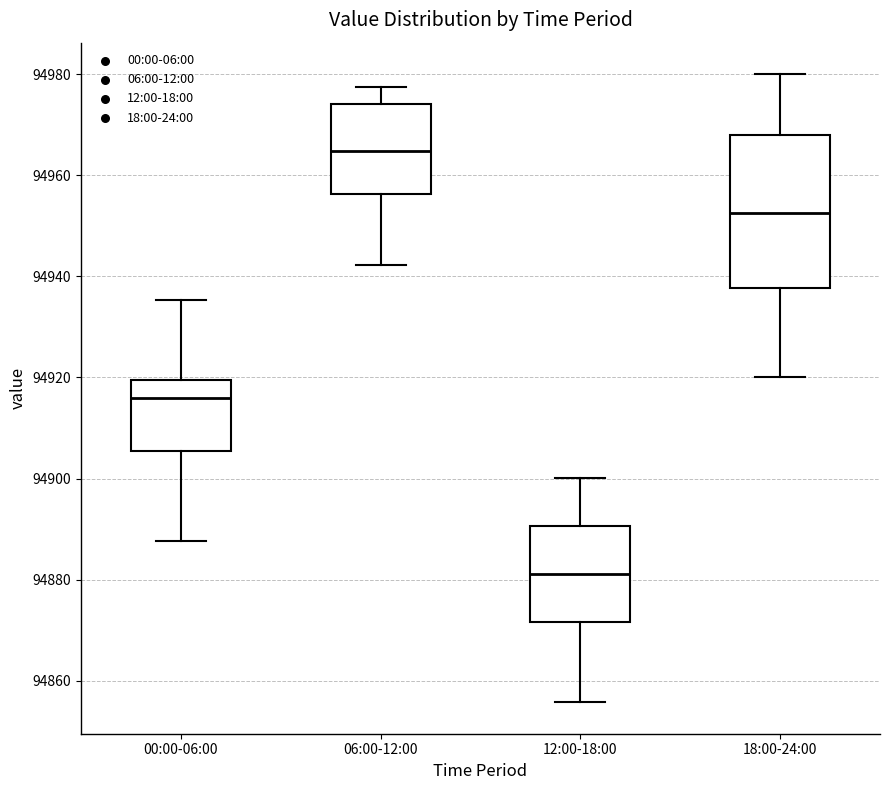

Reading left to right, read every box against the y-axis: the position of its median line, the range the box covers, and the ends of its whiskers. The values are not printed on the chart, so give them approximately, as read against the axis.

00:00-06:00: median 94916, box 94906 to 94920, whiskers 94888 to 94936
06:00-12:00: median 94964, box 94956 to 94974, whiskers 94942 to 94978
12:00-18:00: median 94882, box 94872 to 94890, whiskers 94856 to 94900
18:00-24:00: median 94952, box 94938 to 94968, whiskers 94920 to 94980